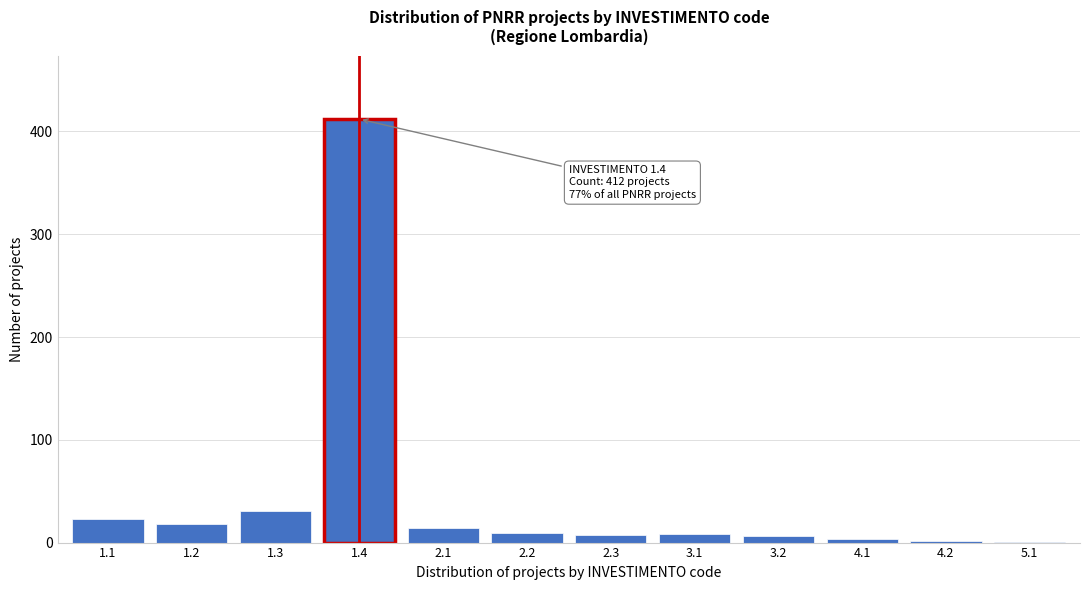

What is the sum of all values?

534